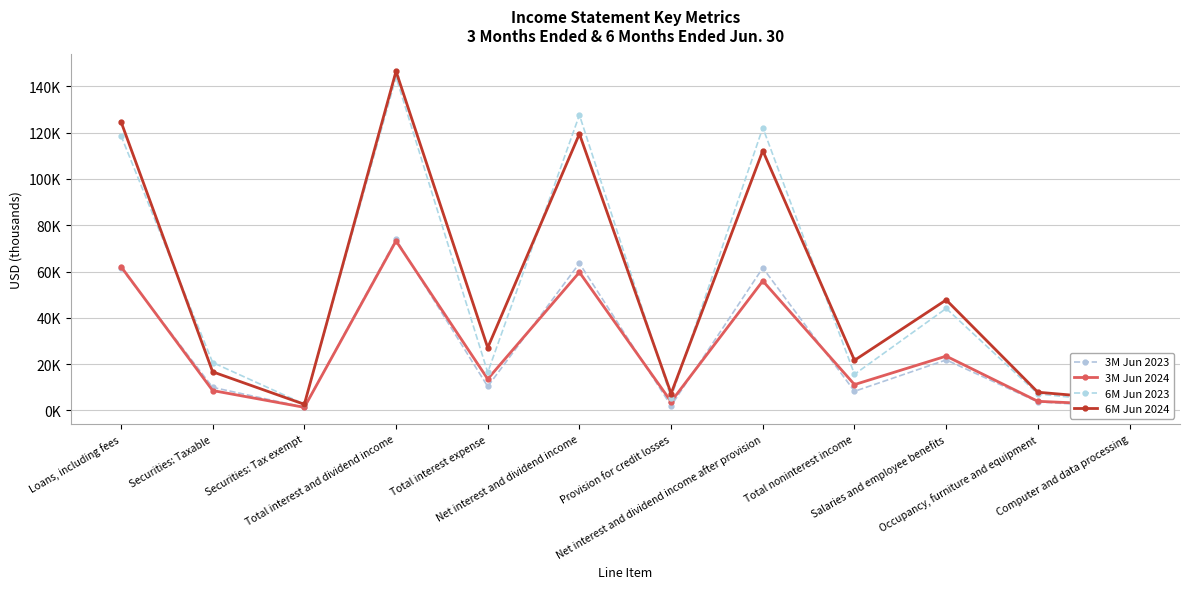

Does the chart display data point markers on the line(s)?

Yes